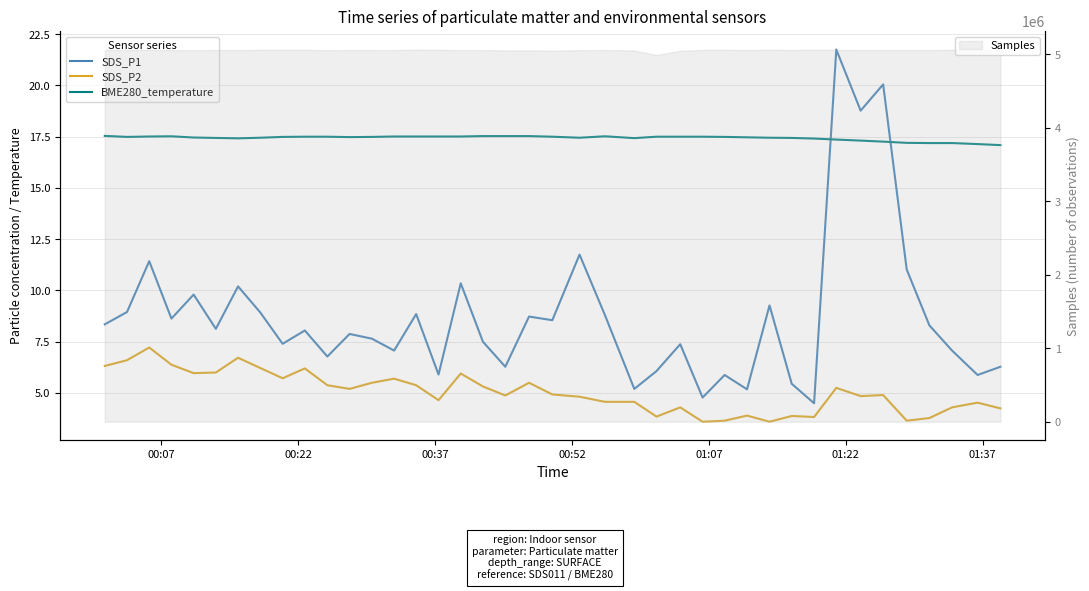

What is the average value of the SDS_P2 series?

5.0